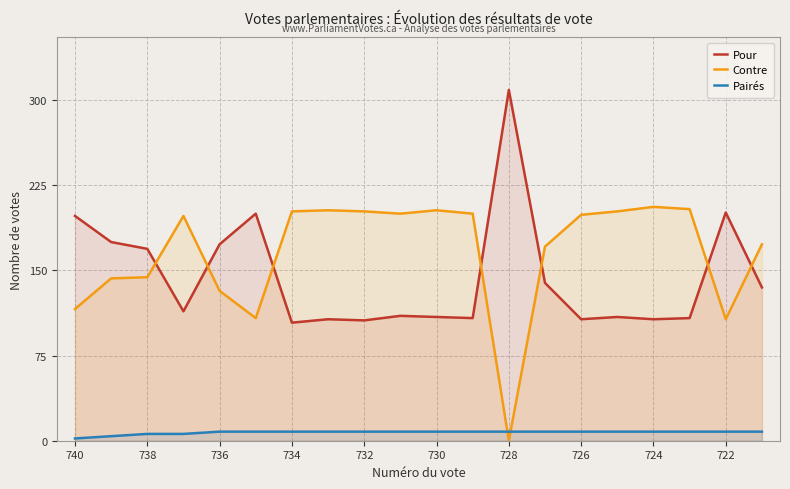

What is the difference between the maximum and minimum values in the Pairés series?

6